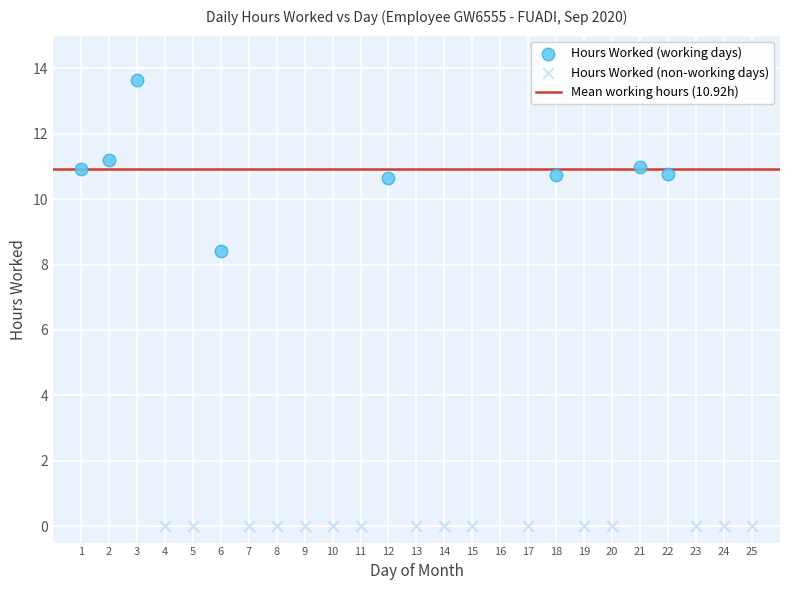

Which series contains the lowest Y value?

Hours Worked (non-working days)